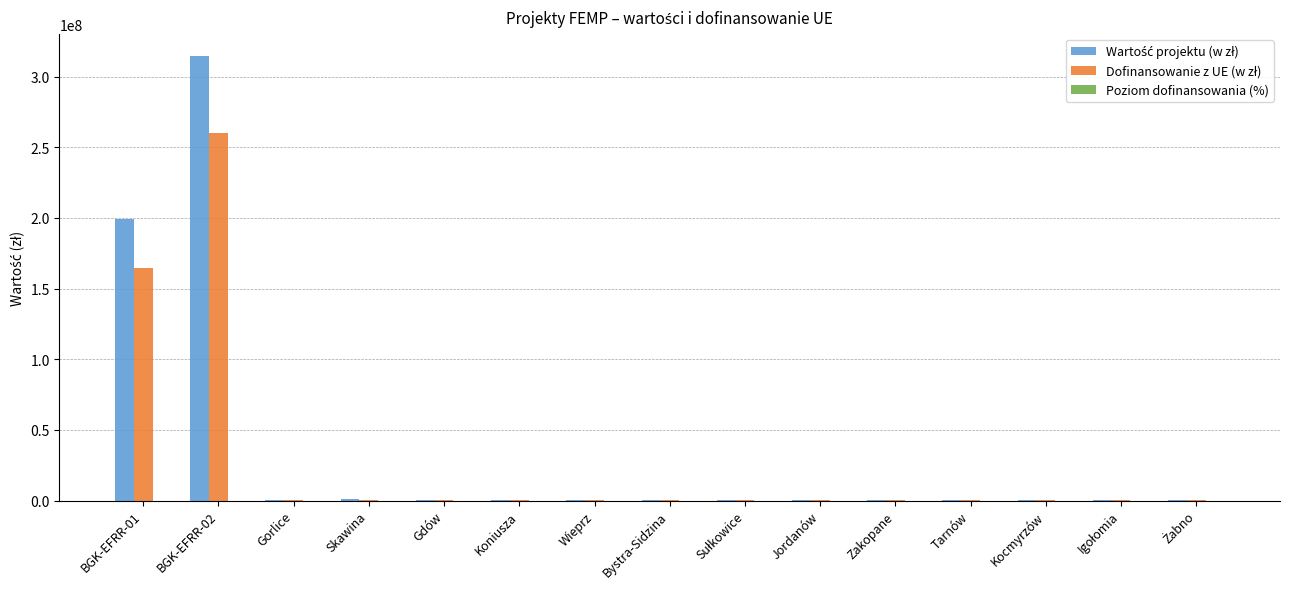

Which category has the highest value across all series?

BGK-EFRR-02